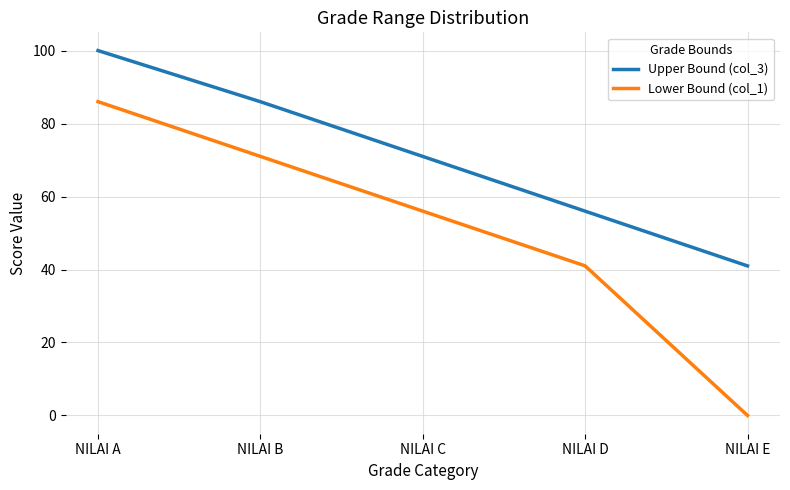

At how many categories does at least one series exceed 20?

5